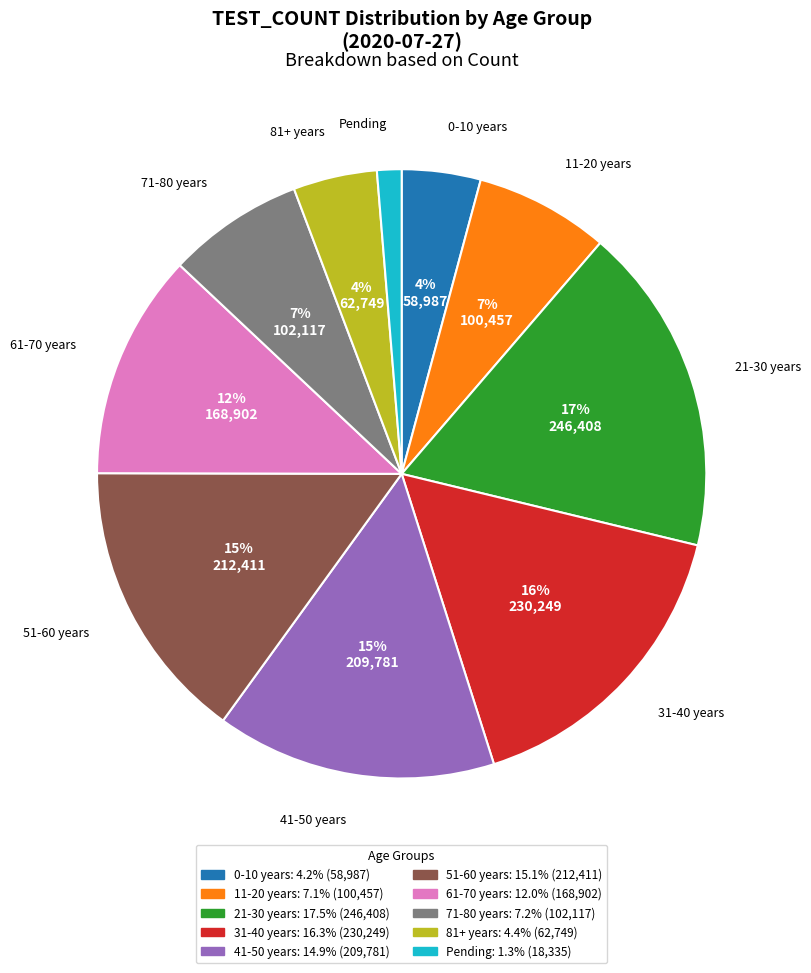

Combined, do 41-50 years and 31-40 years account for over 50%?

No